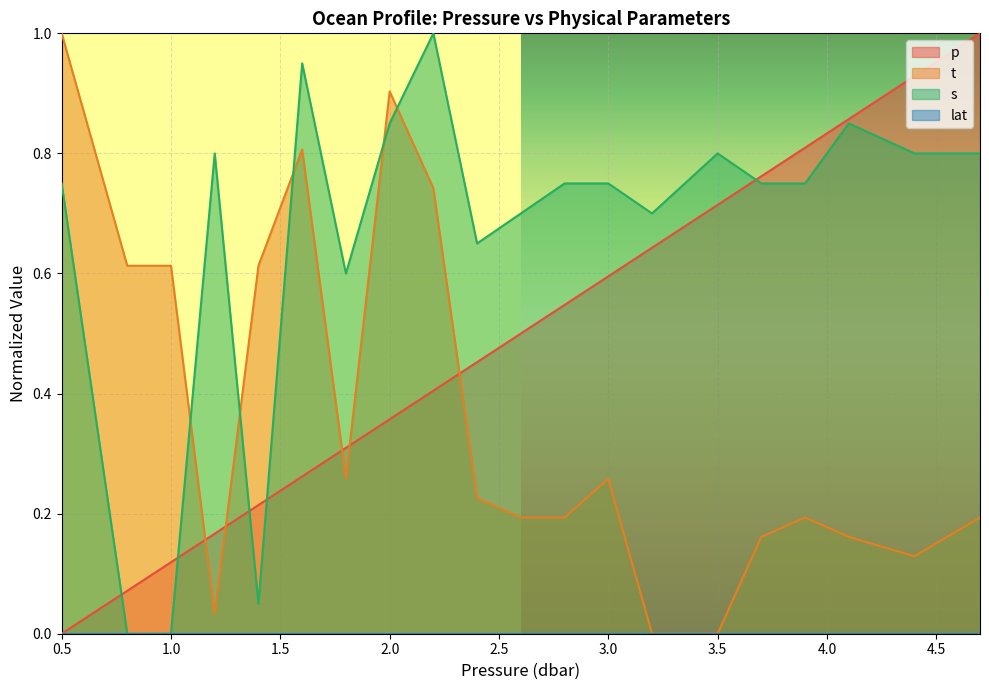

True or false: t and p intersect in this chart.

True